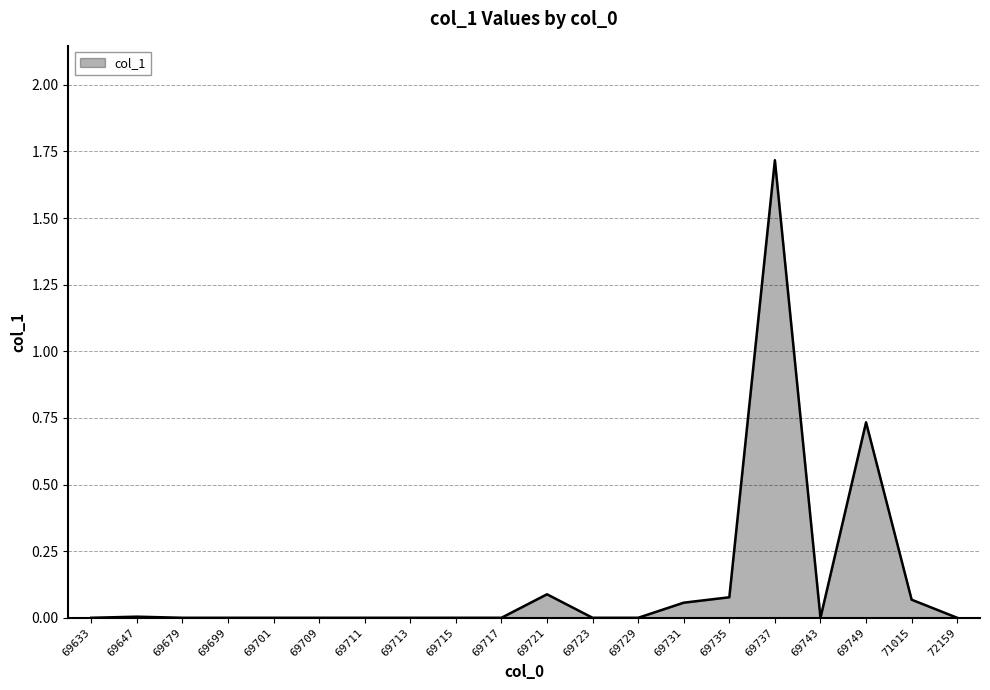

Which has a higher value, 69721 or 69729?

69721